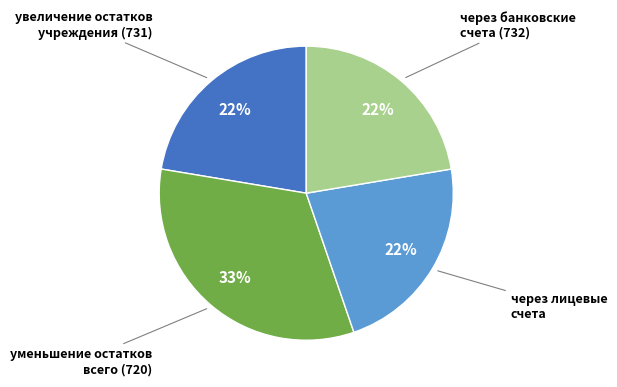

To the nearest percent, what is the average slice percentage?

25%